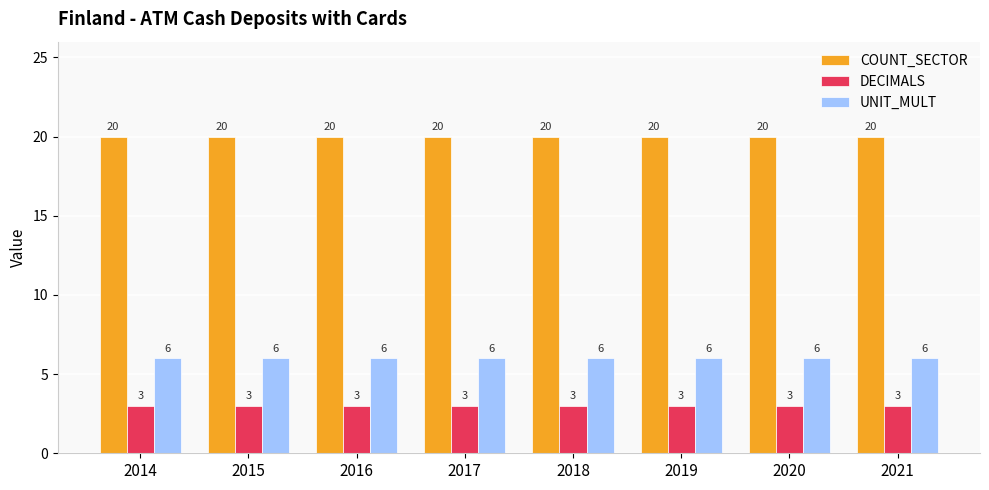

List the series in order of their overall mean, highest first.

COUNT_SECTOR, UNIT_MULT, DECIMALS